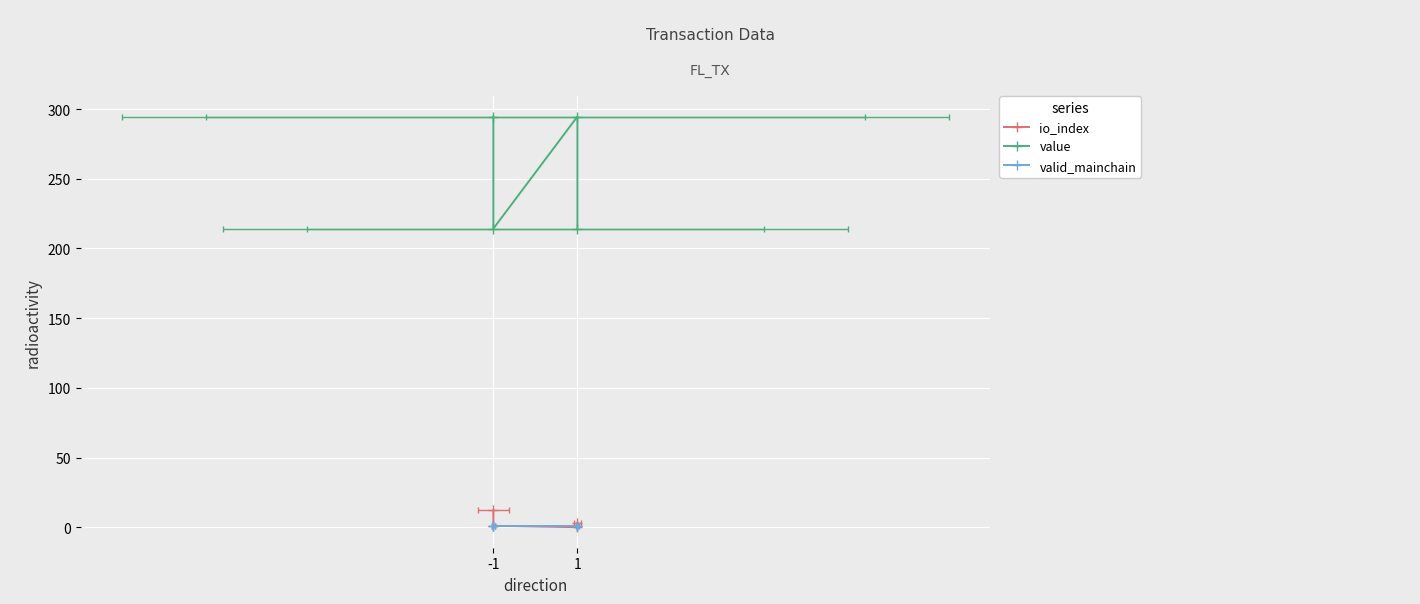

Is this an area chart (filled region under the line)?

No